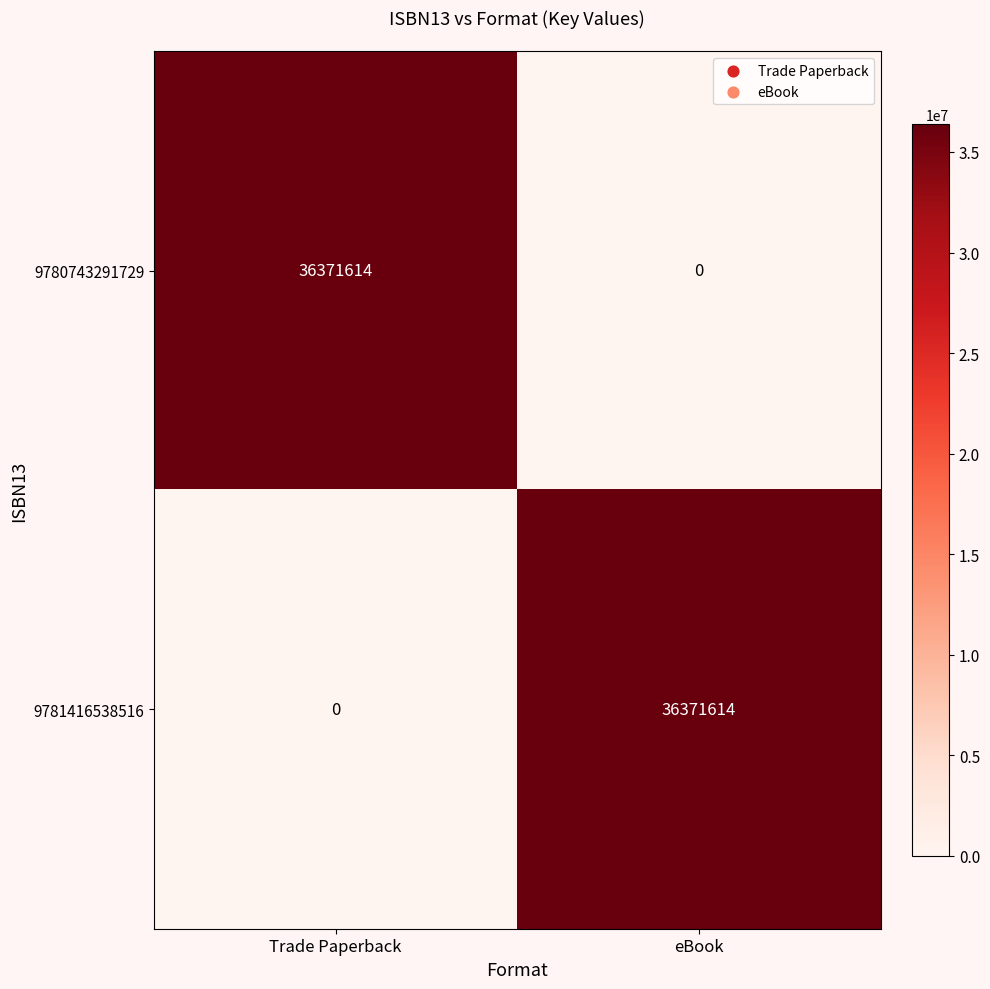

What is the total value across all series at Trade Paperback?

36371614